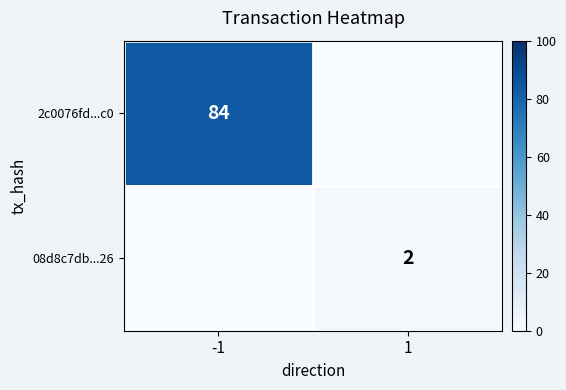

True or false: 2c0076fd...c0 has a value of 84 at -1.

True